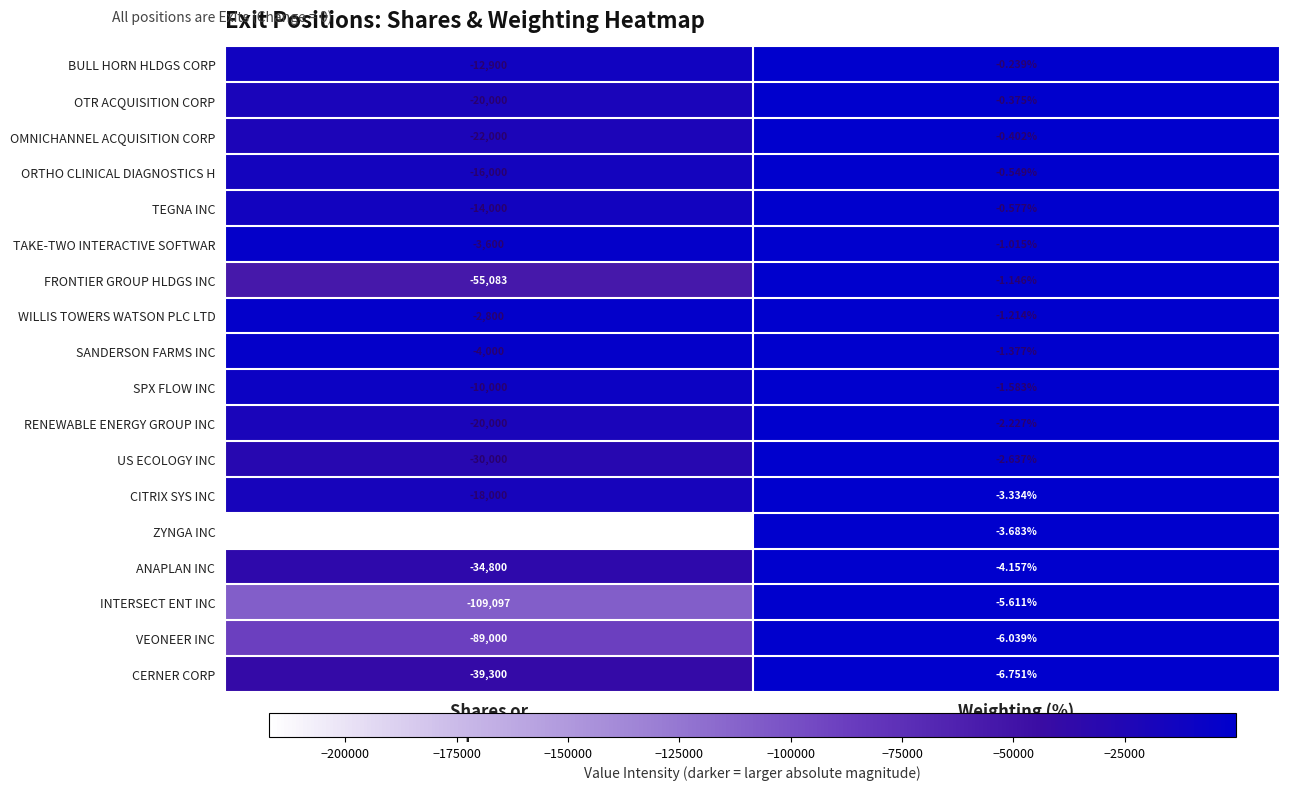

List the series in order of their peak value, highest first.

BULL HORN HLDGS CORP, OTR ACQUISITION CORP, OMNICHANNEL ACQUISITION CORP, ORTHO CLINICAL DIAGNOSTICS H, TEGNA INC, TAKE-TWO INTERACTIVE SOFTWAR, FRONTIER GROUP HLDGS INC, WILLIS TOWERS WATSON PLC LTD, SANDERSON FARMS INC, SPX FLOW INC, RENEWABLE ENERGY GROUP INC, US ECOLOGY INC, CITRIX SYS INC, ZYNGA INC, ANAPLAN INC, INTERSECT ENT INC, VEONEER INC, CERNER CORP